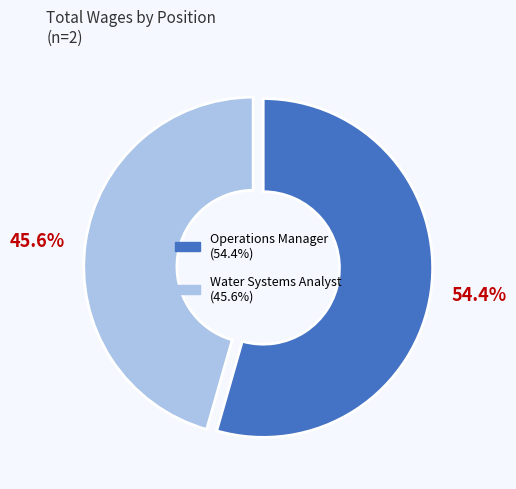

How much of the chart is everything except Water Systems Analyst?

54.4%